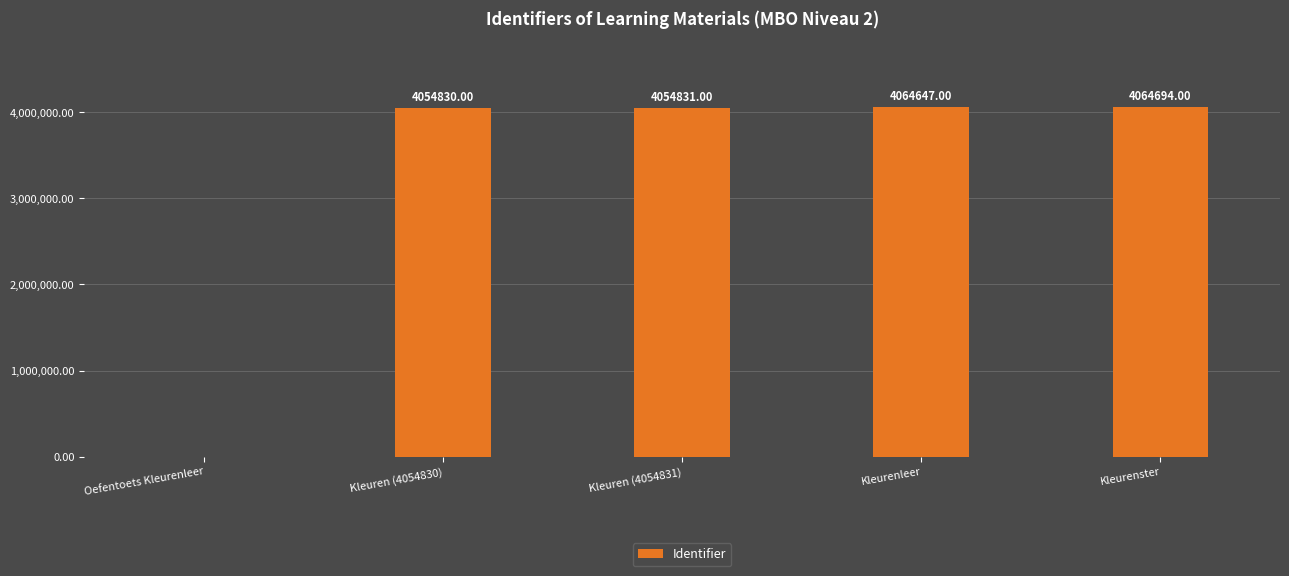

Which has a higher value, Oefentoets Kleurenleer or Kleurenleer?

Kleurenleer